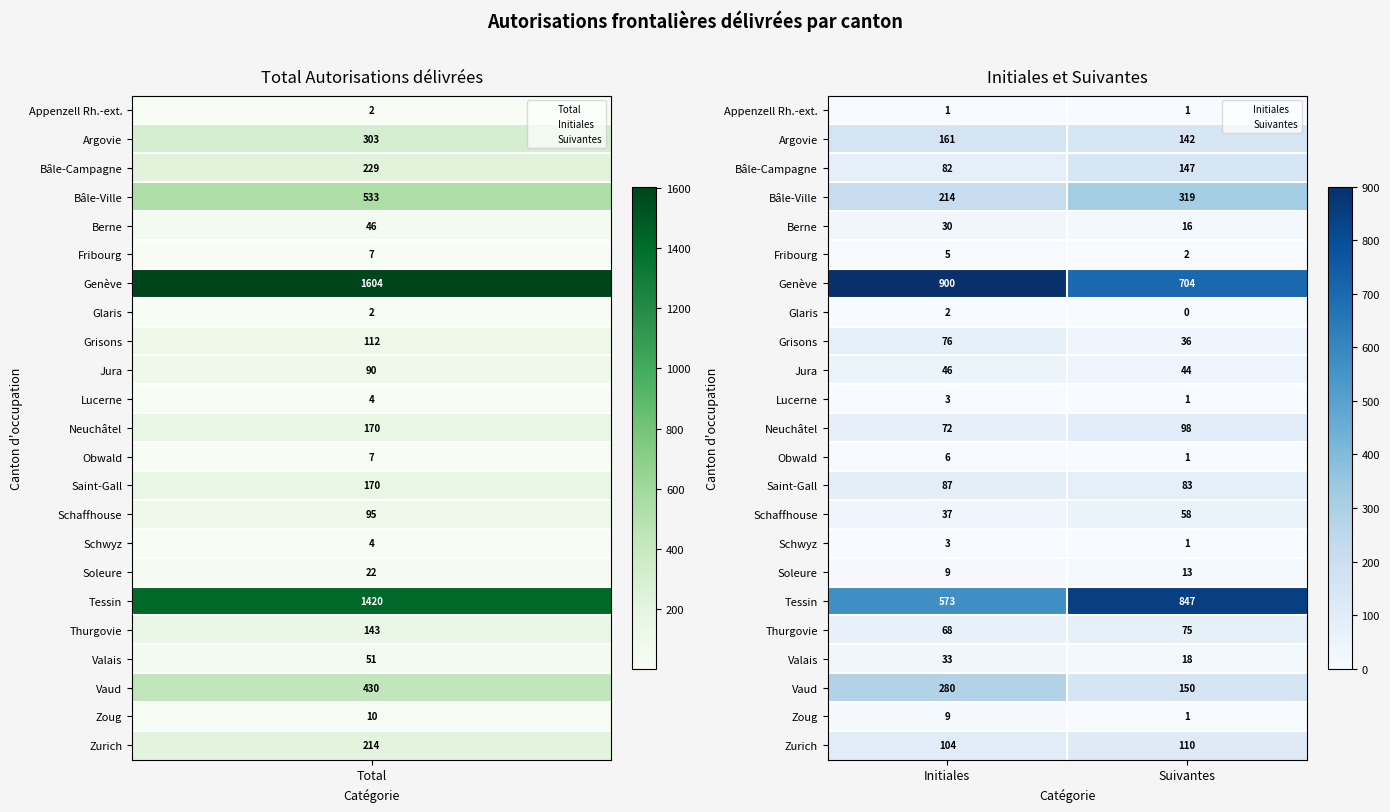

Which series has the widest spread of values?

Tessin